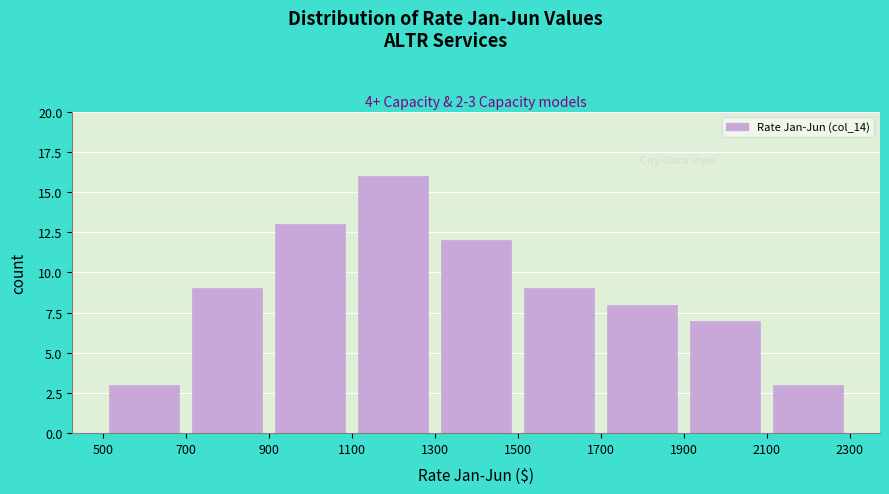

Over which range of the x-axis is the bar tallest?

1100 to 1300